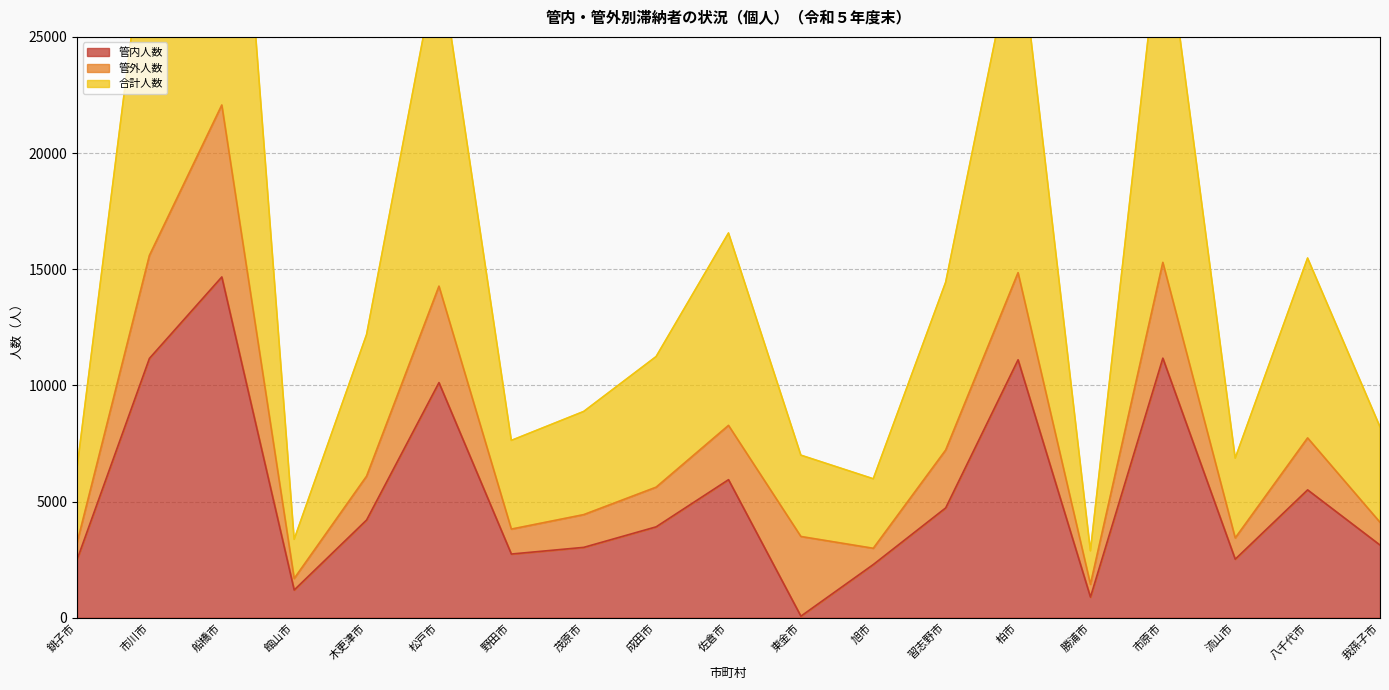

What is the maximum value for 管内人数?

14669